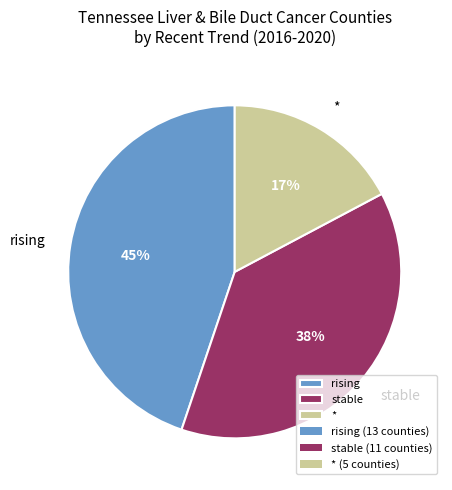

What percentage is the * slice, to the nearest percent?

17%